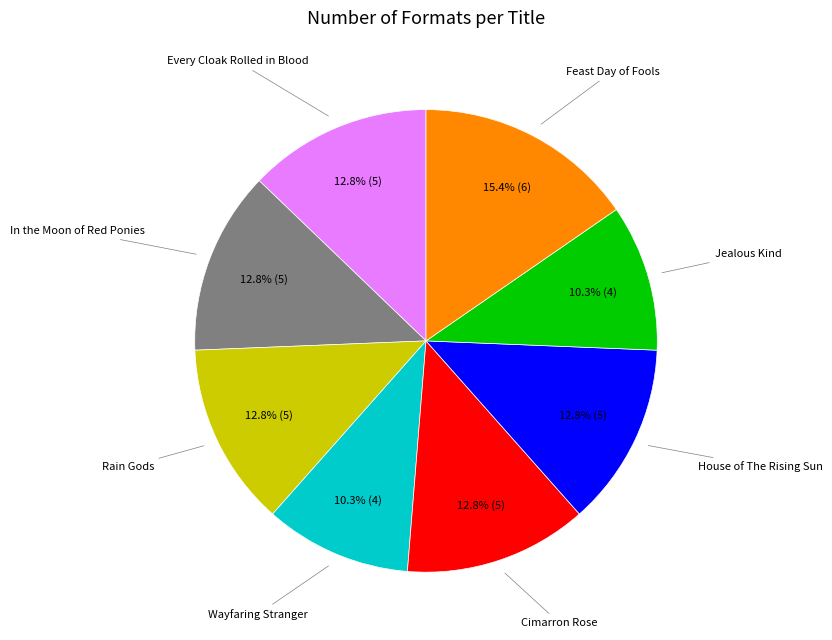

Is there any slice that represents more than half of the pie?

No